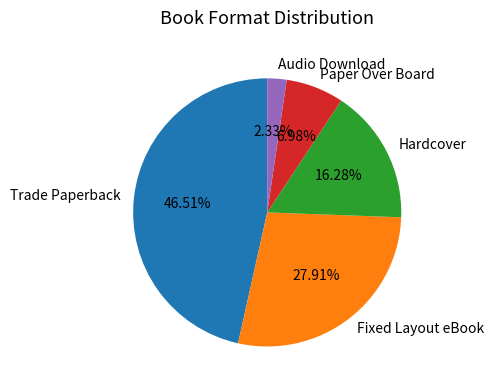

To the nearest percent, what is the combined percentage of Fixed Layout eBook and Paper Over Board?

35%